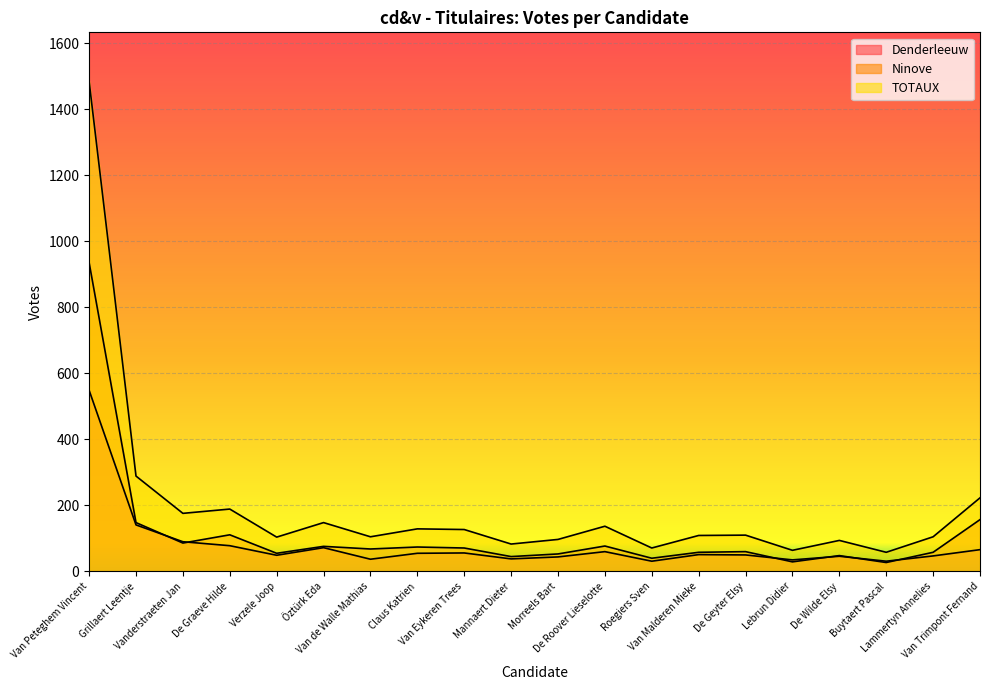

Which category has the highest value across all series?

Van Peteghem Vincent